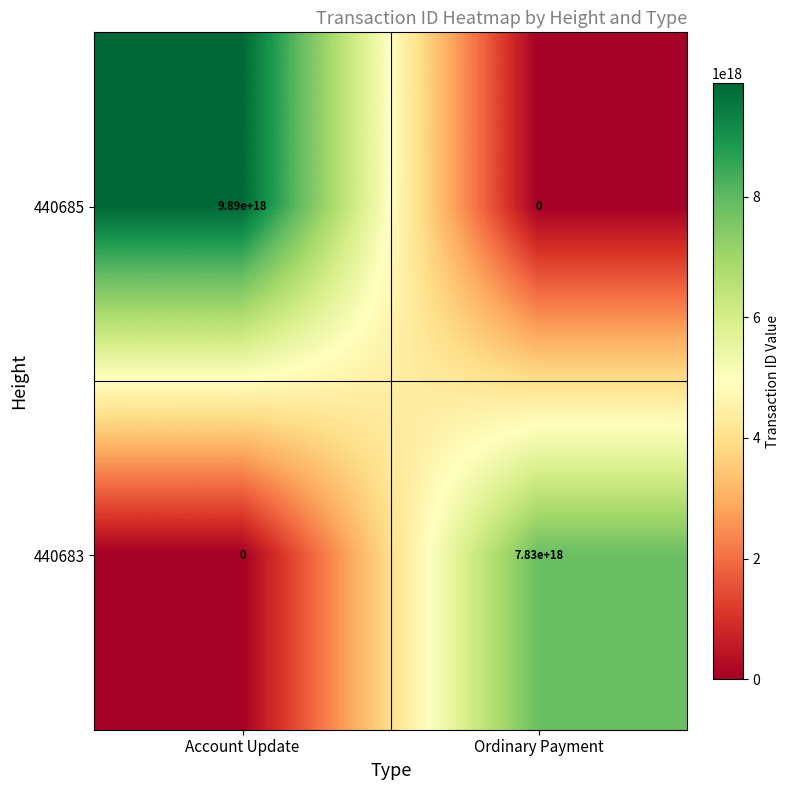

Which series changed the most between Account Update and Ordinary Payment?

440685